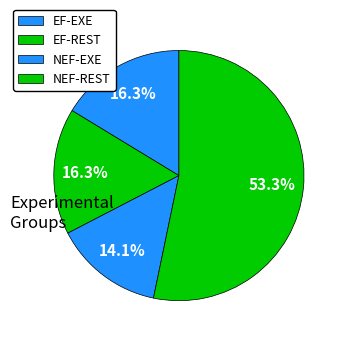

Count the number of slices in the pie.

4